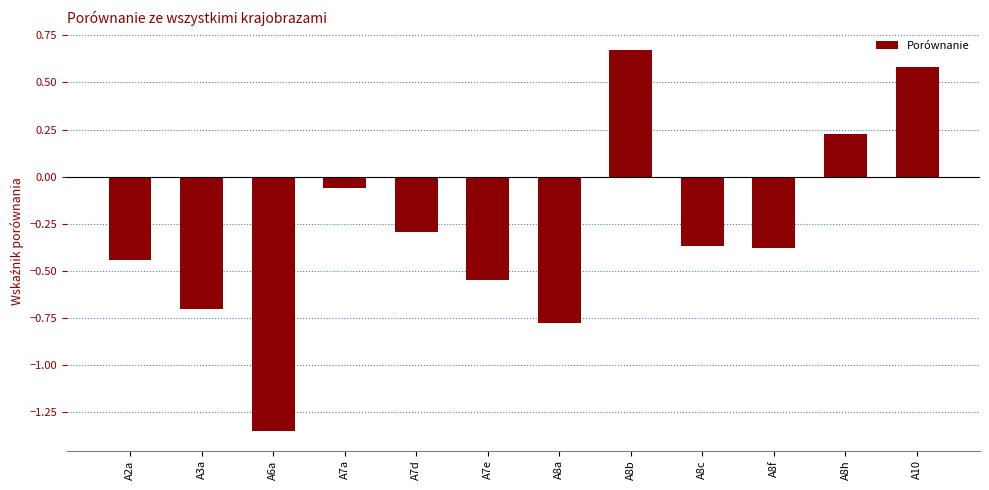

Which label corresponds to the largest value in the chart?

A8b